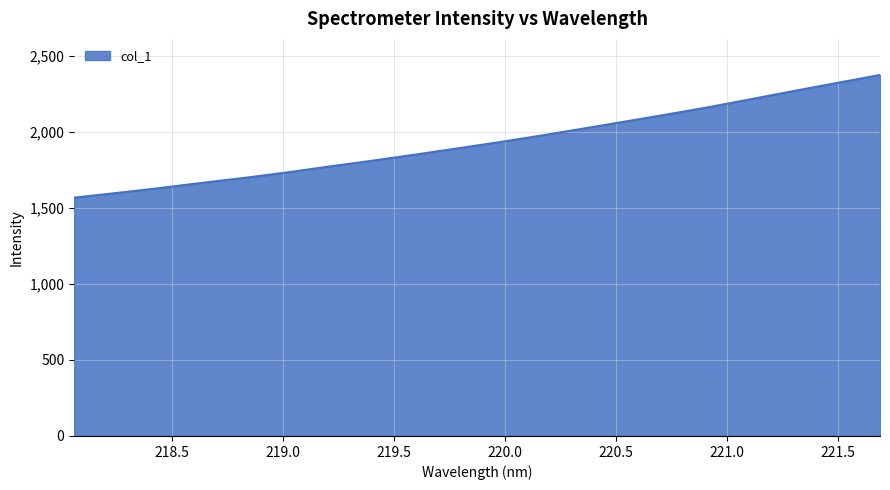

What is the smallest value displayed?

1566.5